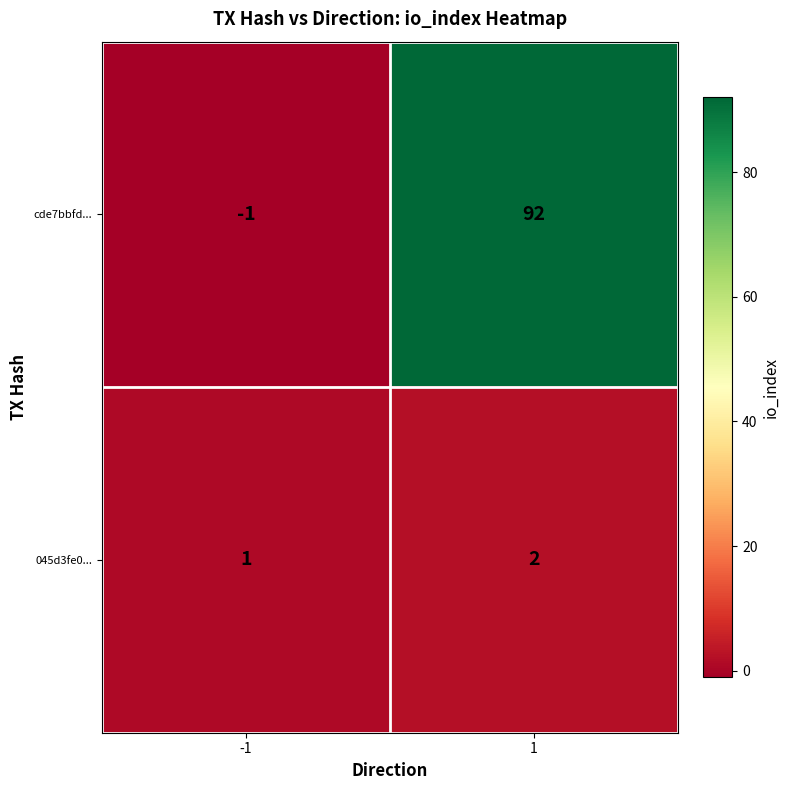

What is the difference between the cde7bbfd... values at -1 and 1?

93